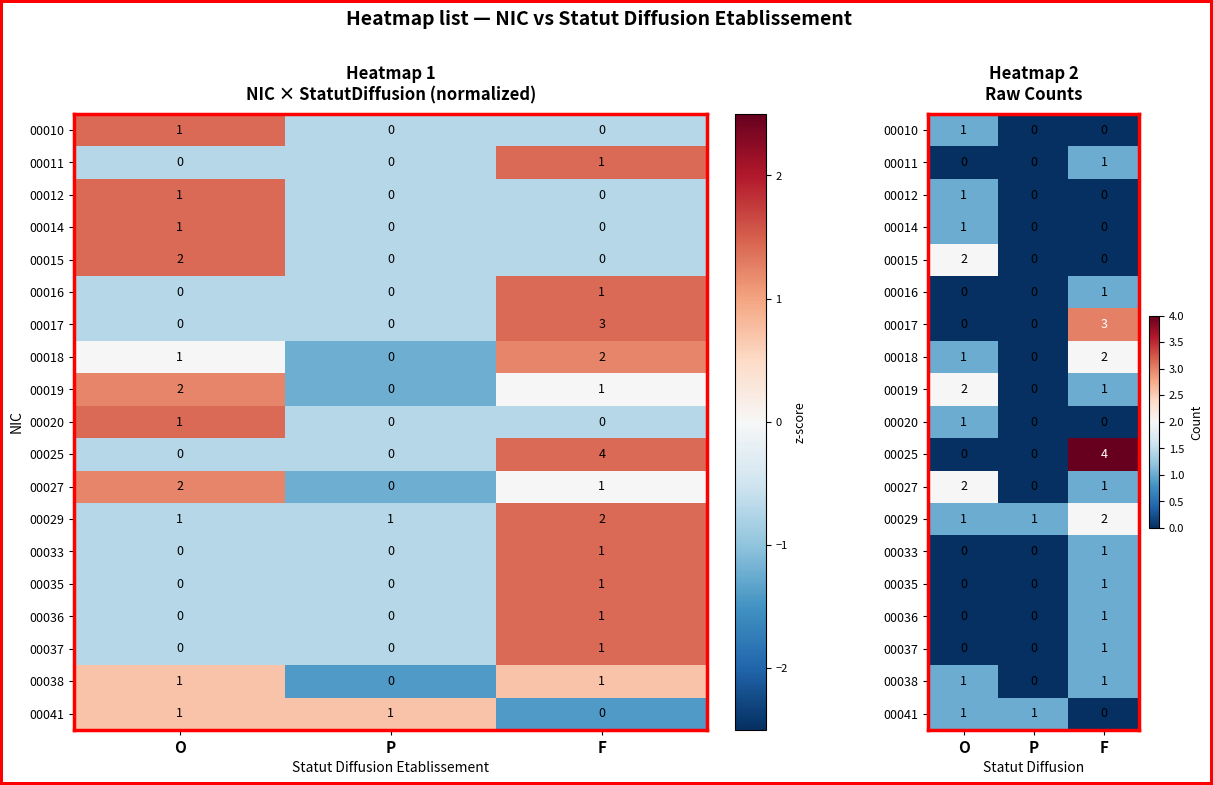

How many distinct data groups are displayed?

19